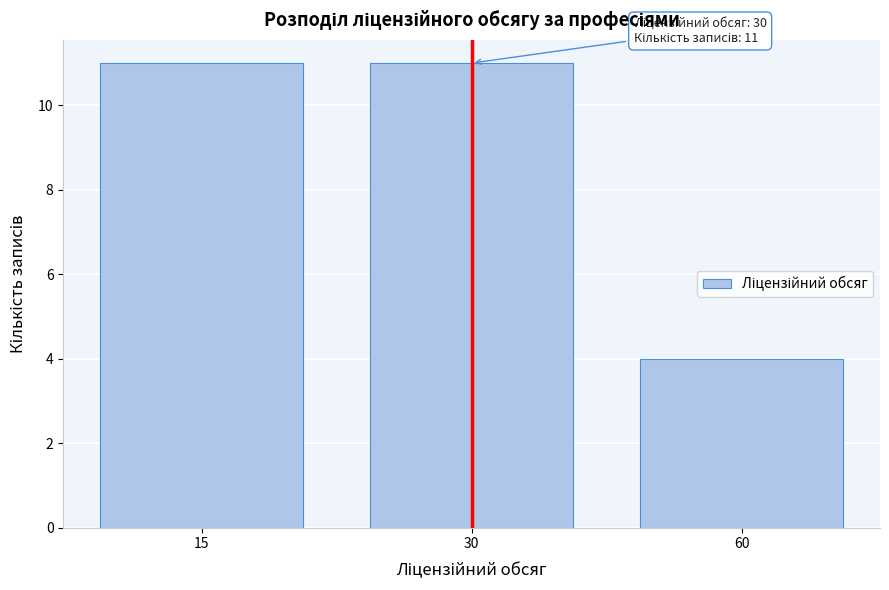

Reading left to right, extract all data points from this chart.

15=11	30=11	60=4